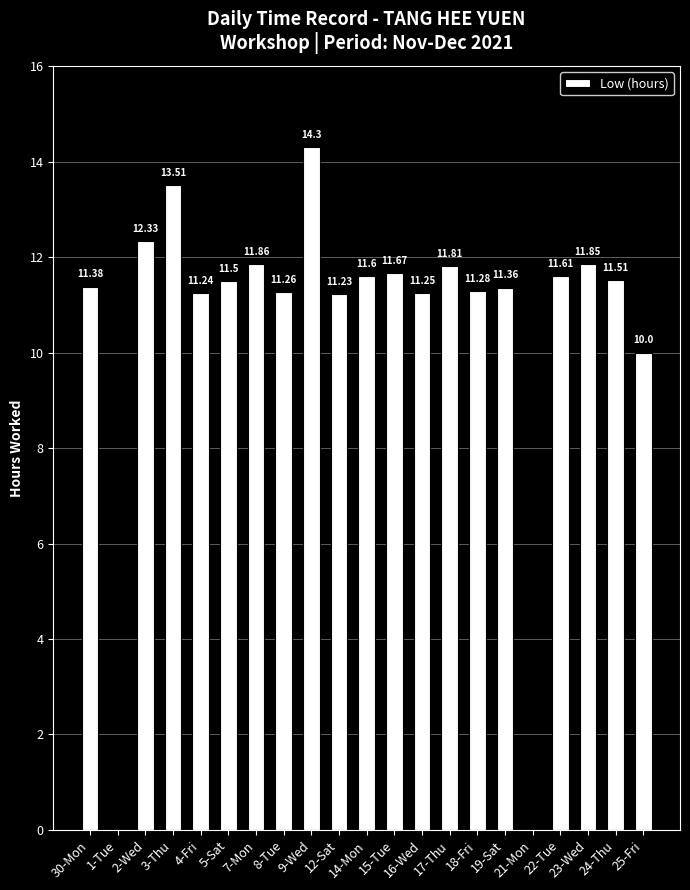

True or false: the data shows 11.3 at 18-Fri.

True